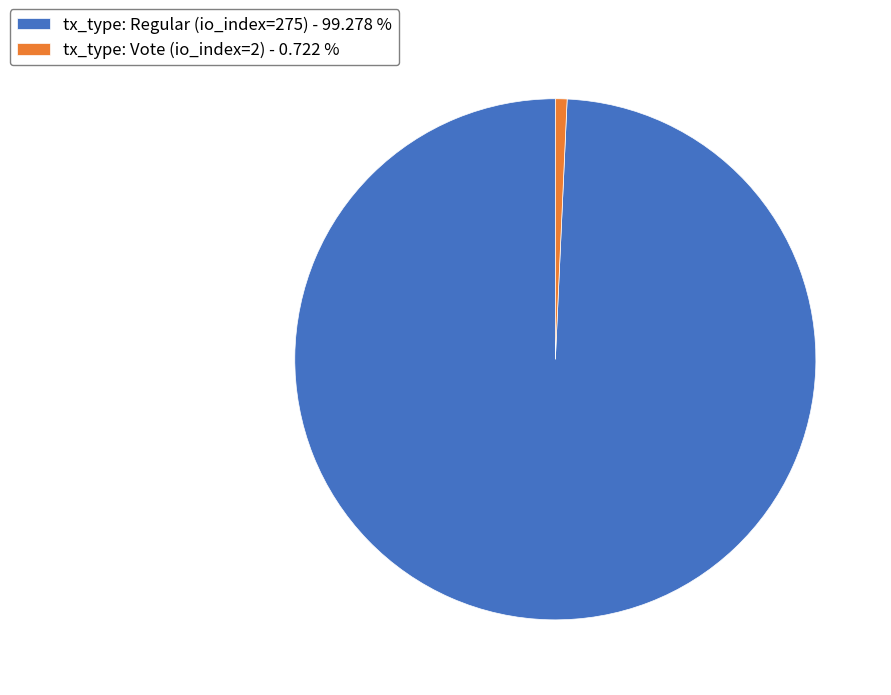

What is the ratio of the value at tx_type: Regular (io_index=275) - 99.278 % to the value at tx_type: Vote (io_index=2) - 0.722 %?

137.5